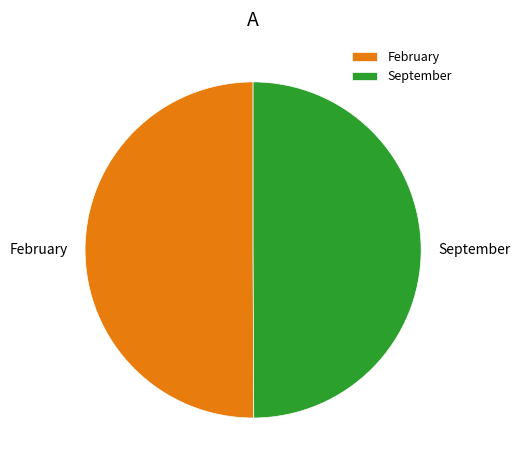

The February slice represents 60% of the pie. True or false?

False